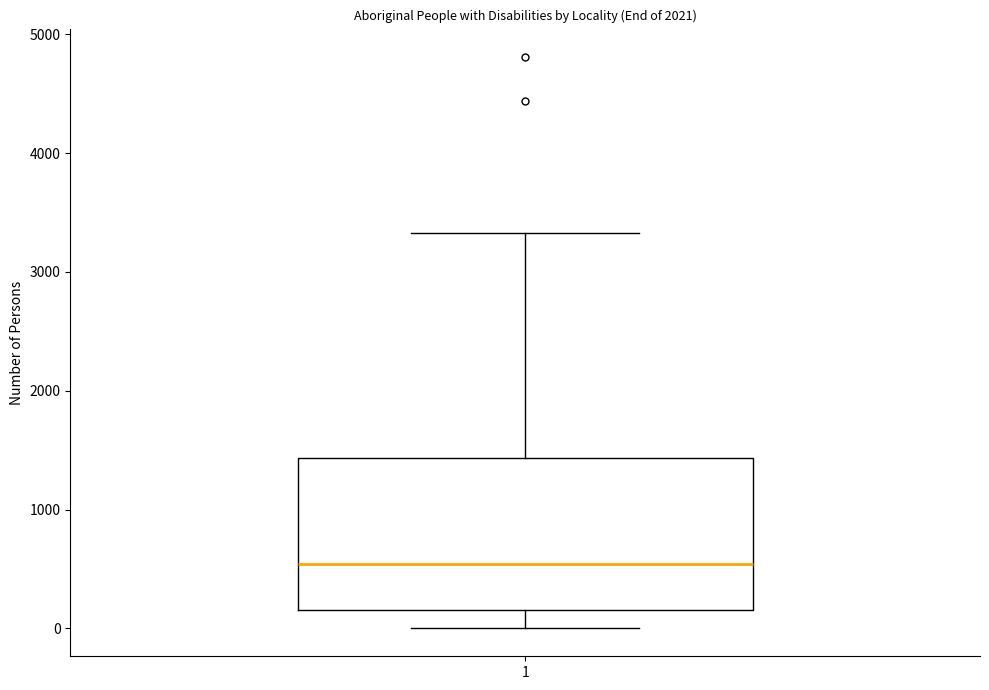

Read this box plot against the y-axis: the position of the median line, the range covered by the box, and the ends of both whiskers. The values are not printed on the chart, so give them approximately, as read against the axis.

median 500, box 200 to 1400, whiskers 0 to 3300